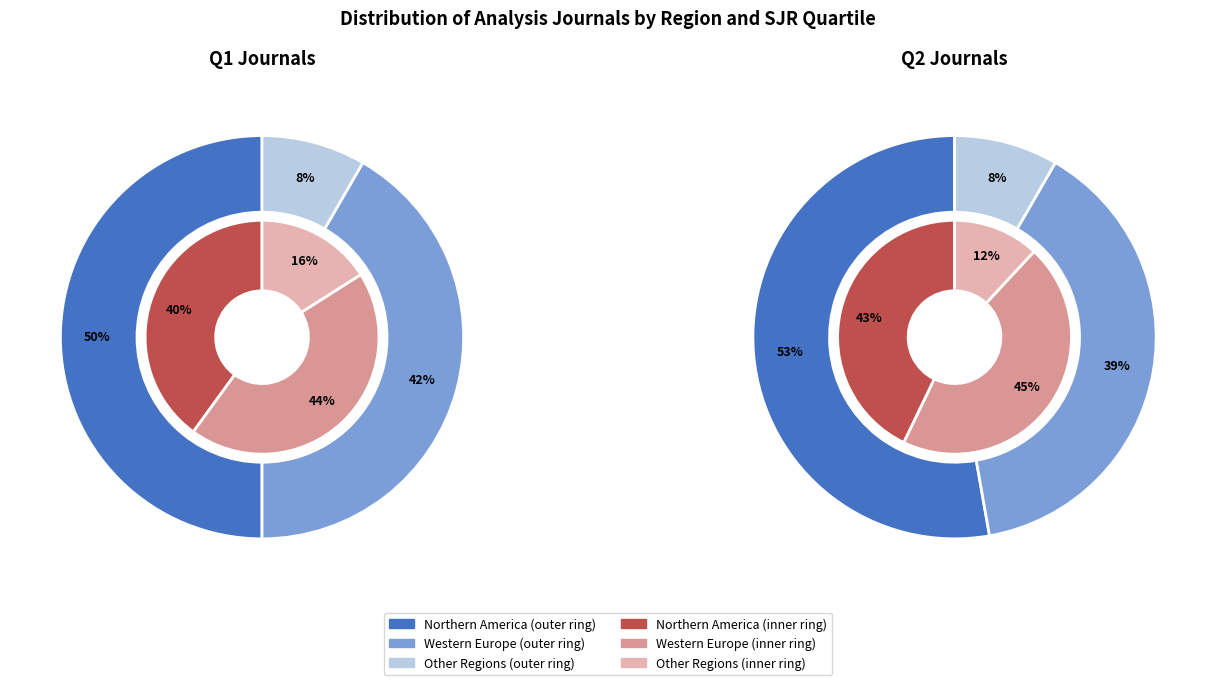

True or false: Q2 accounts for 24% of the total.

False